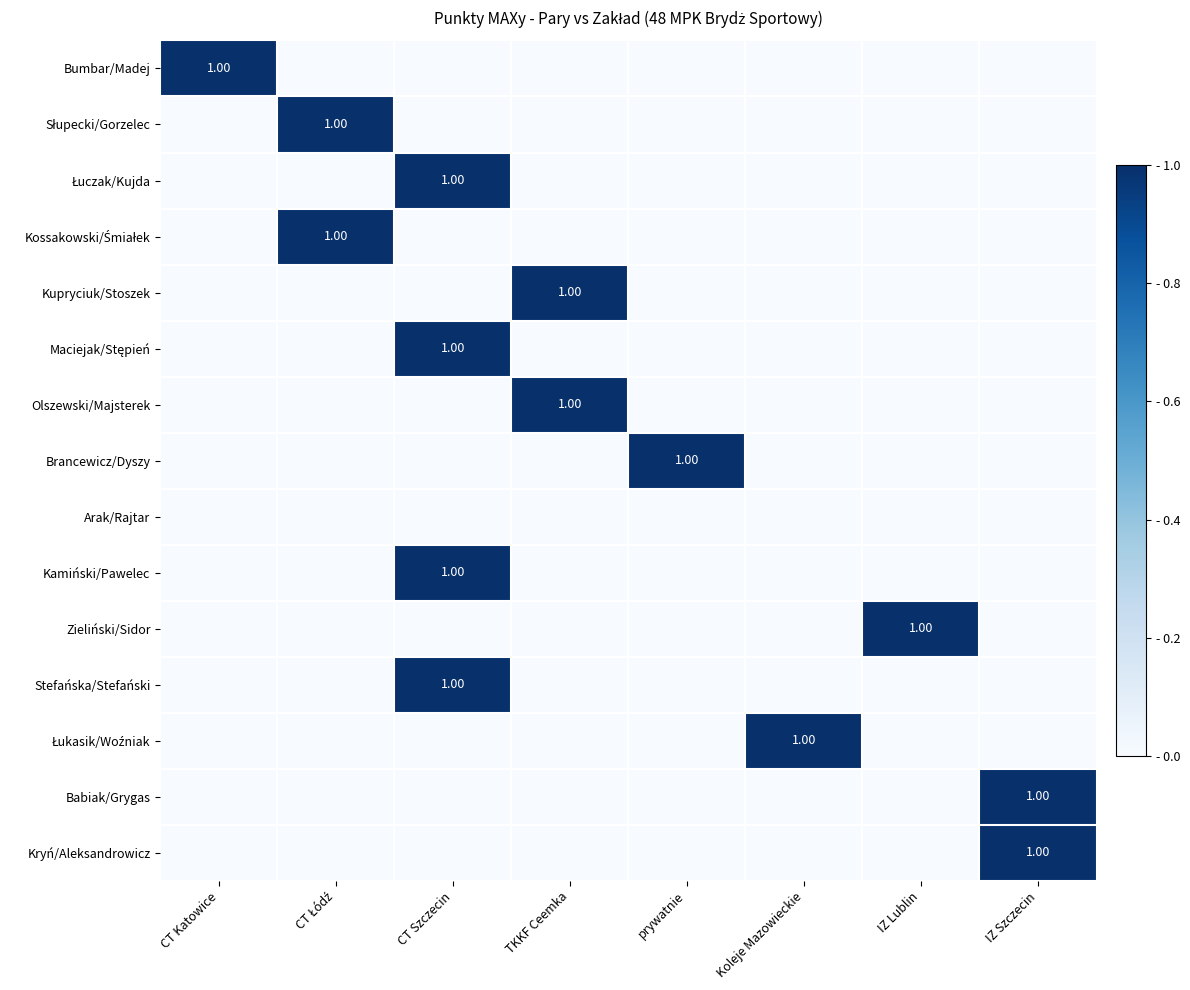

At Koleje Mazowieckie, list the series in order from smallest to largest.

Bumbar/Madej, Słupecki/Gorzelec, Łuczak/Kujda, Kossakowski/Śmiałek, Kupryciuk/Stoszek, Maciejak/Stępień, Olszewski/Majsterek, Brancewicz/Dyszy, Arak/Rajtar, Kamiński/Pawelec, Zieliński/Sidor, Stefańska/Stefański, Babiak/Grygas, Kryń/Aleksandrowicz, Łukasik/Woźniak